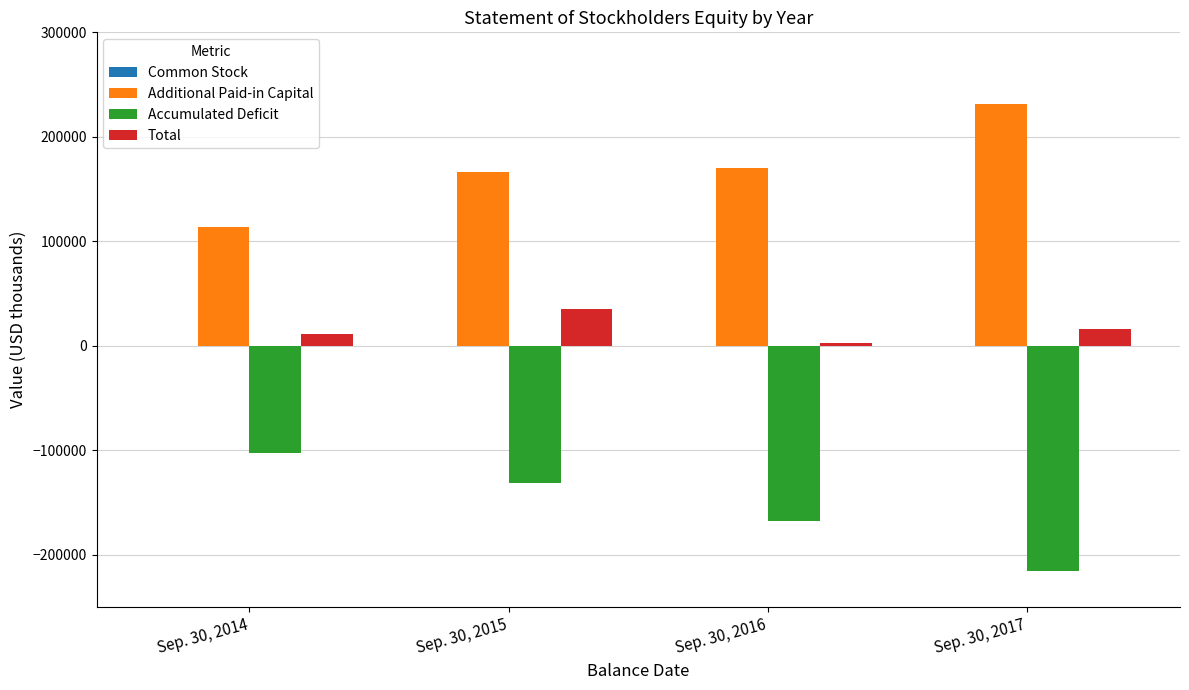

Which category has the highest value in the Additional Paid-in Capital series?

Sep. 30, 2017